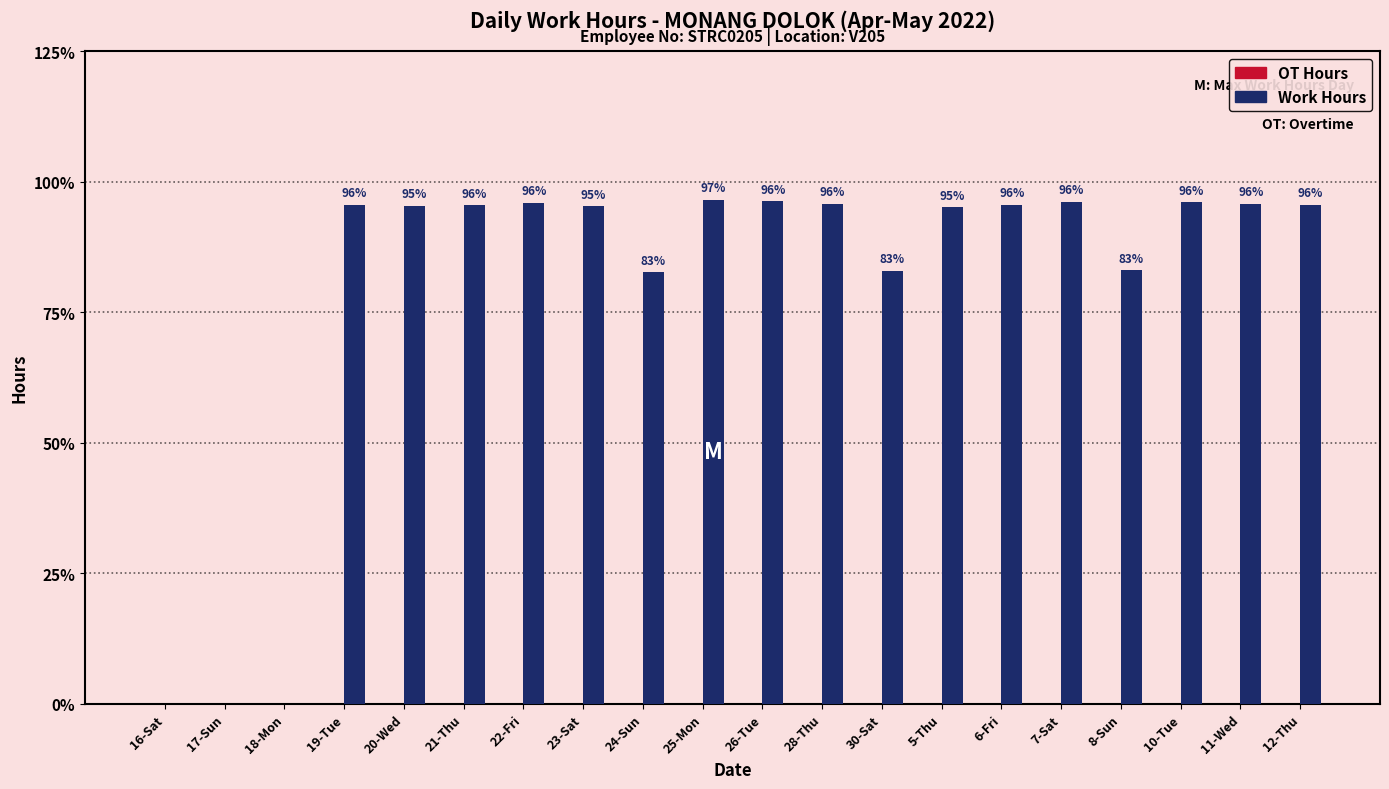

Count the number of data series in this chart.

2